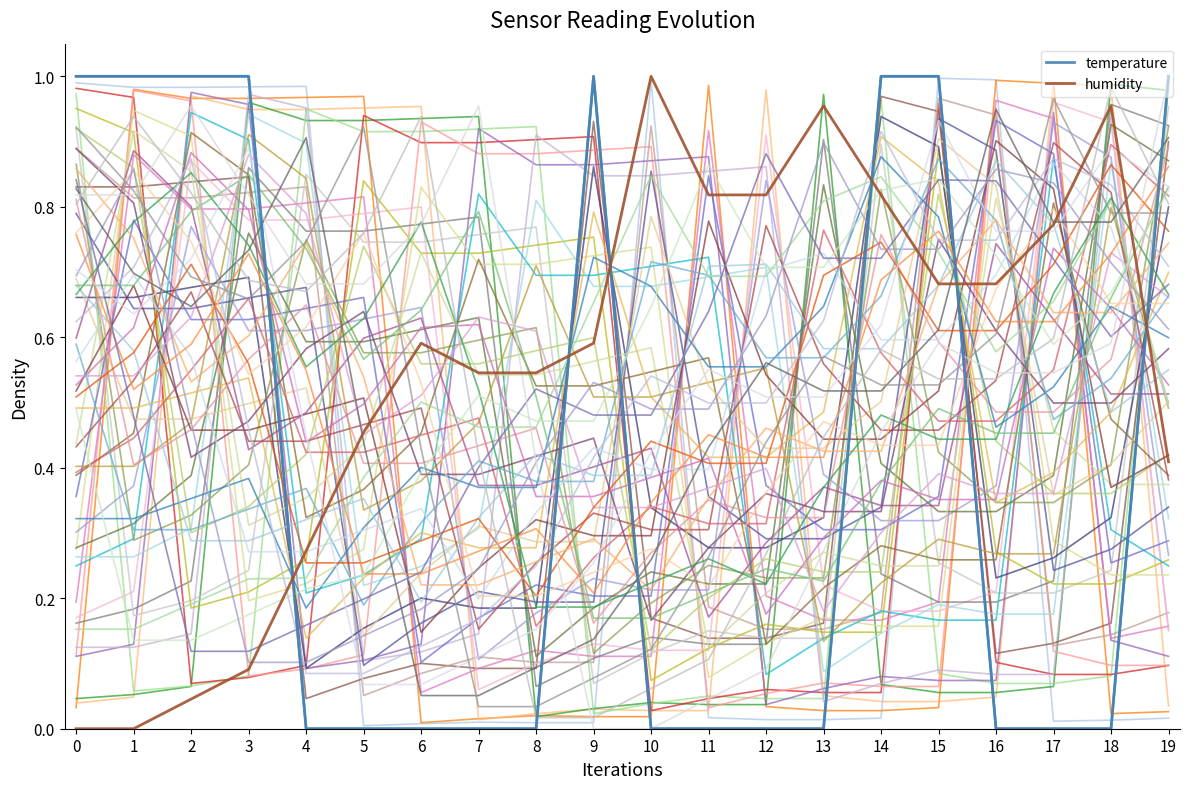

At which label is sensor_0 closest to 0?

4